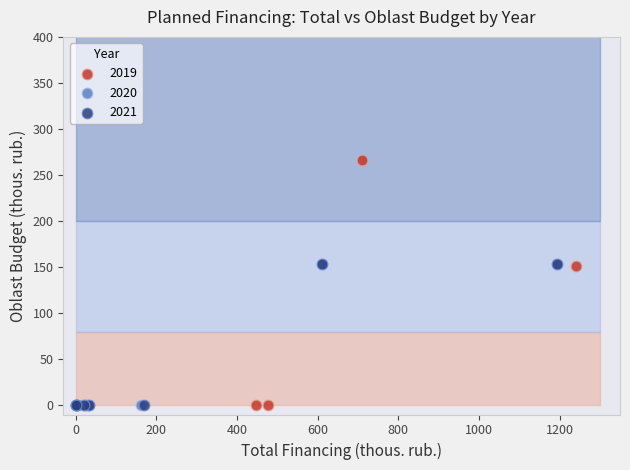

Which series contains the highest Y value?

2019